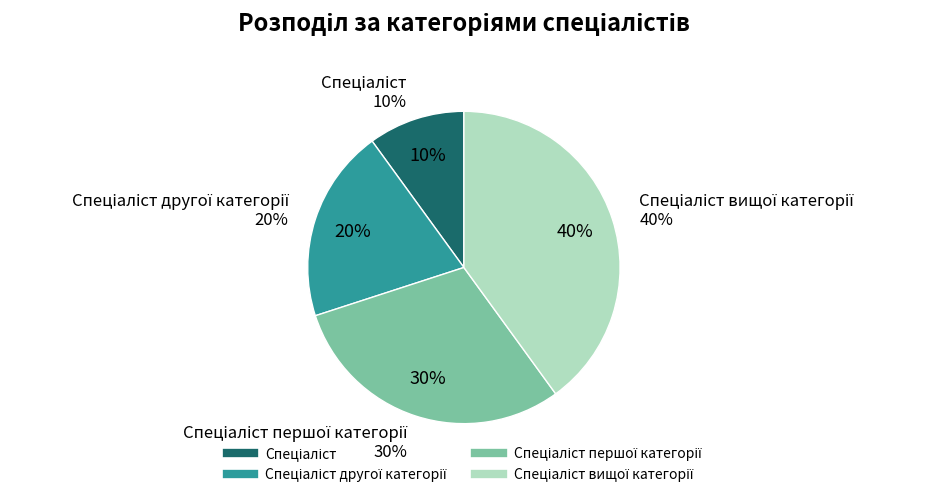

How many segments does this pie chart have?

4